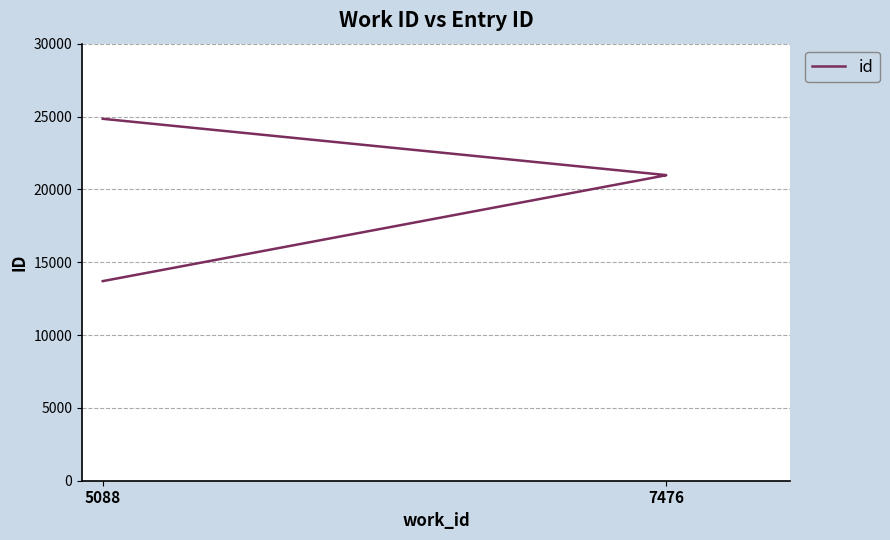

How many distinct data groups are displayed?

1